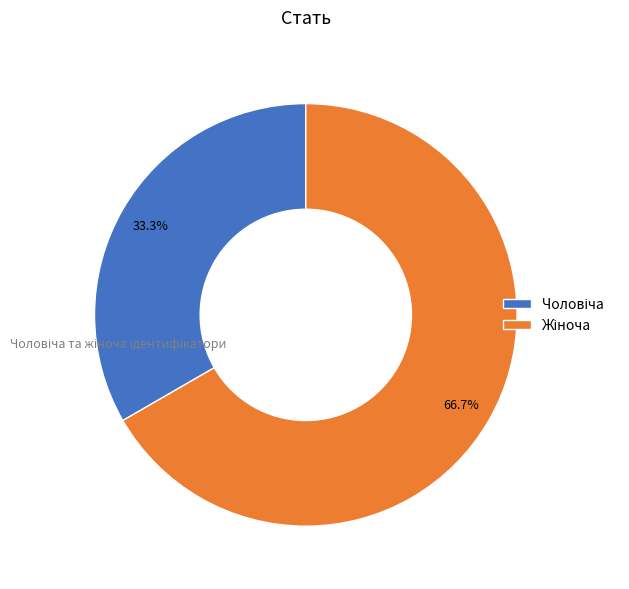

Is there any slice that represents more than half of the pie?

Yes